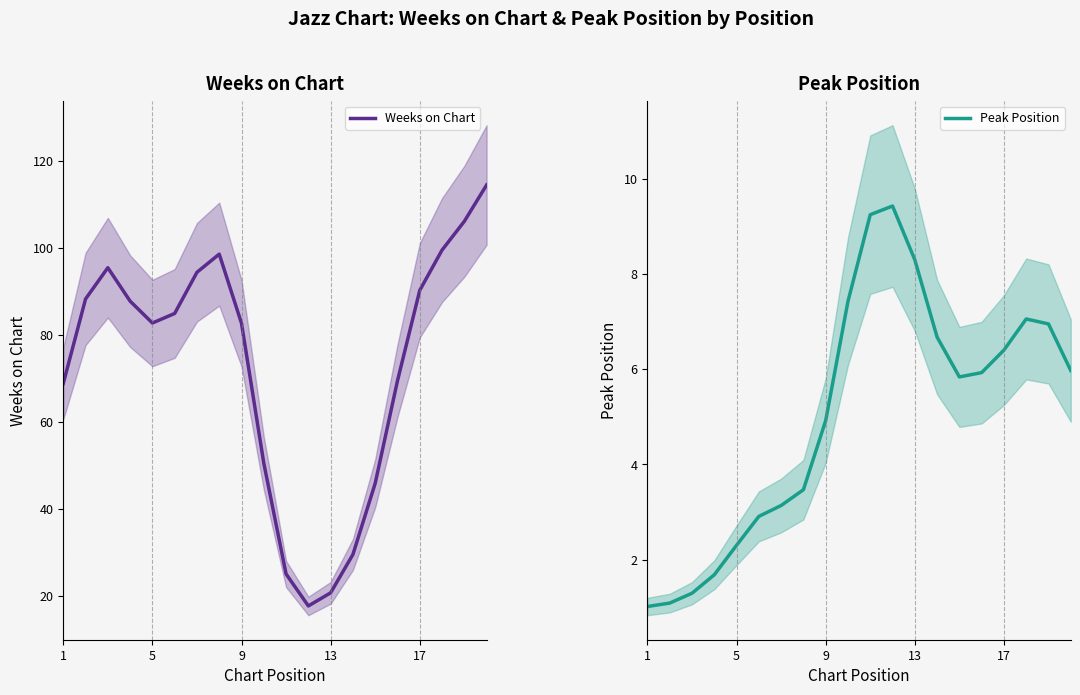

What is the minimum value shown in the chart?

1.0